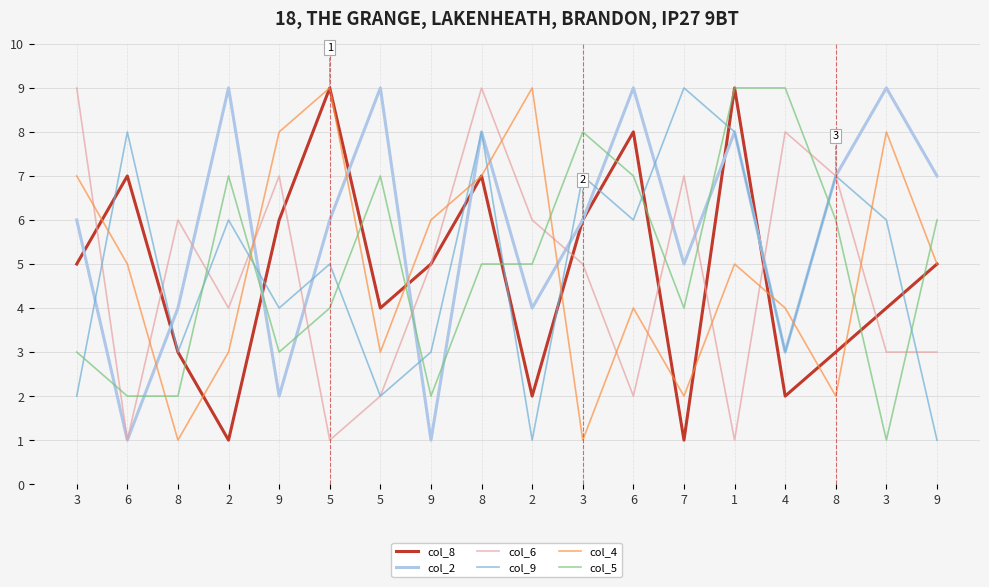

Is it true that col_8 equals 1 at 7?

True